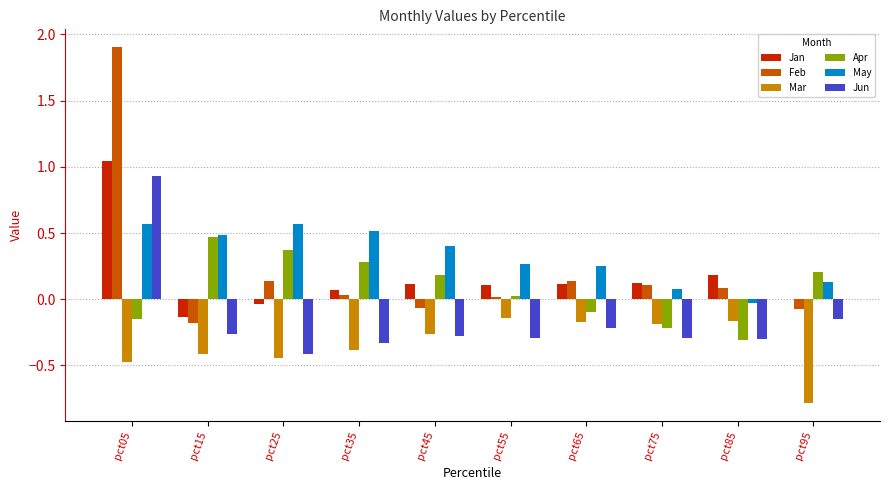

At which category is the sum across all series the highest?

pct05